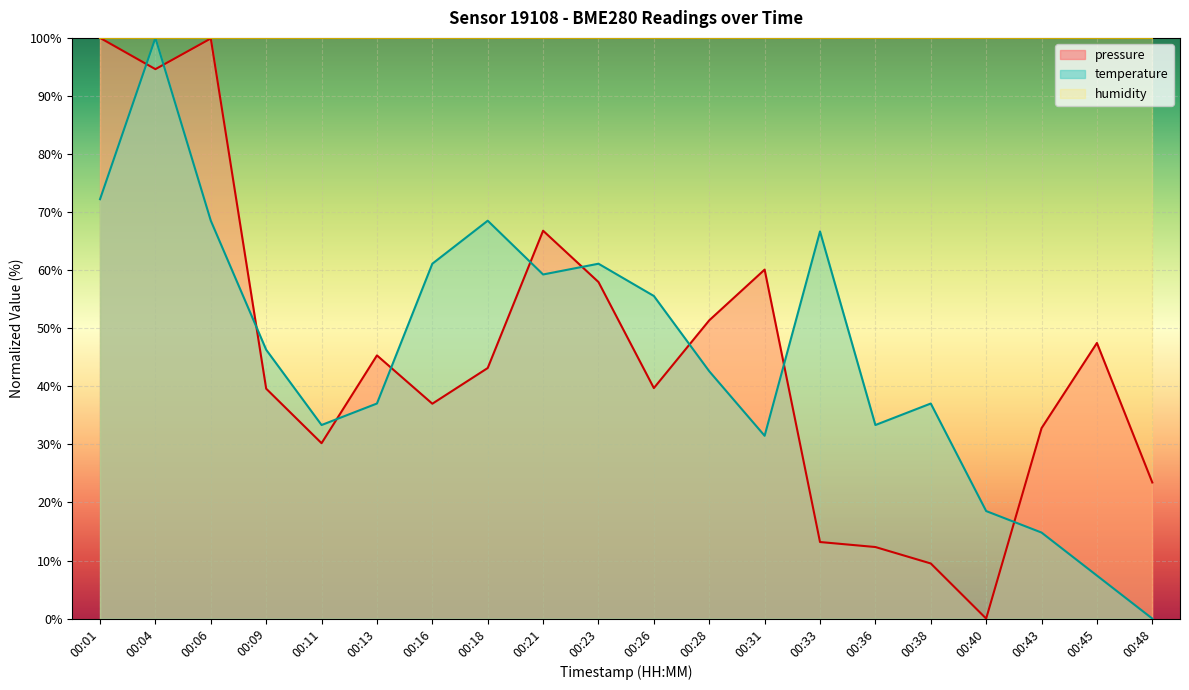

True or false: pressure and temperature cross at least once.

True